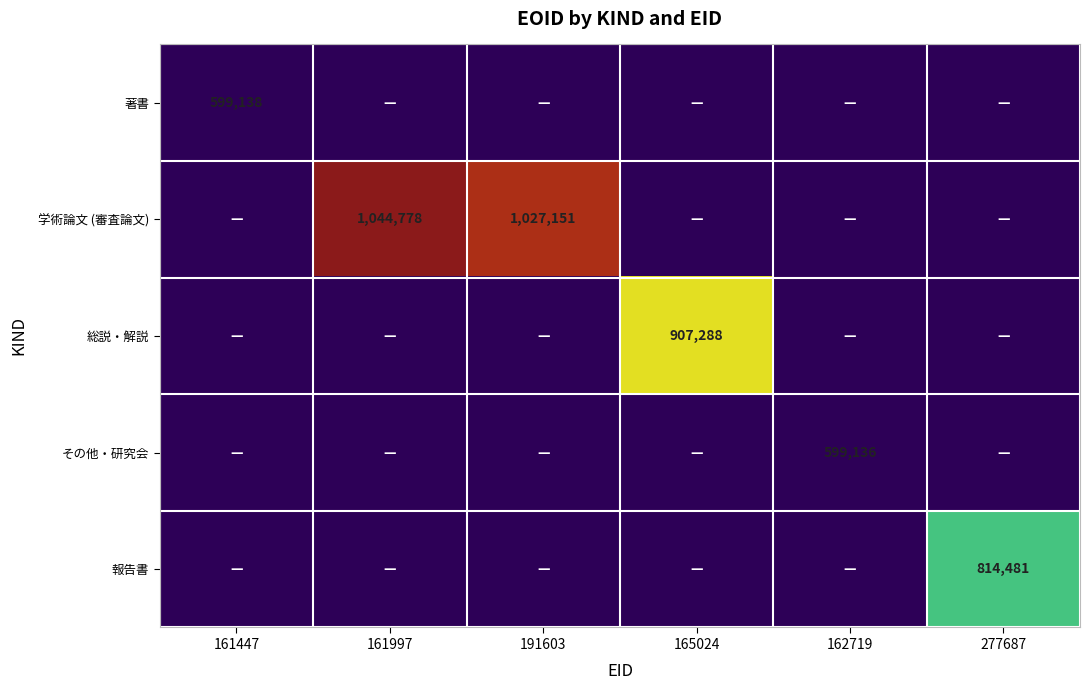

At which label is 著書 closest to 299569?

161447